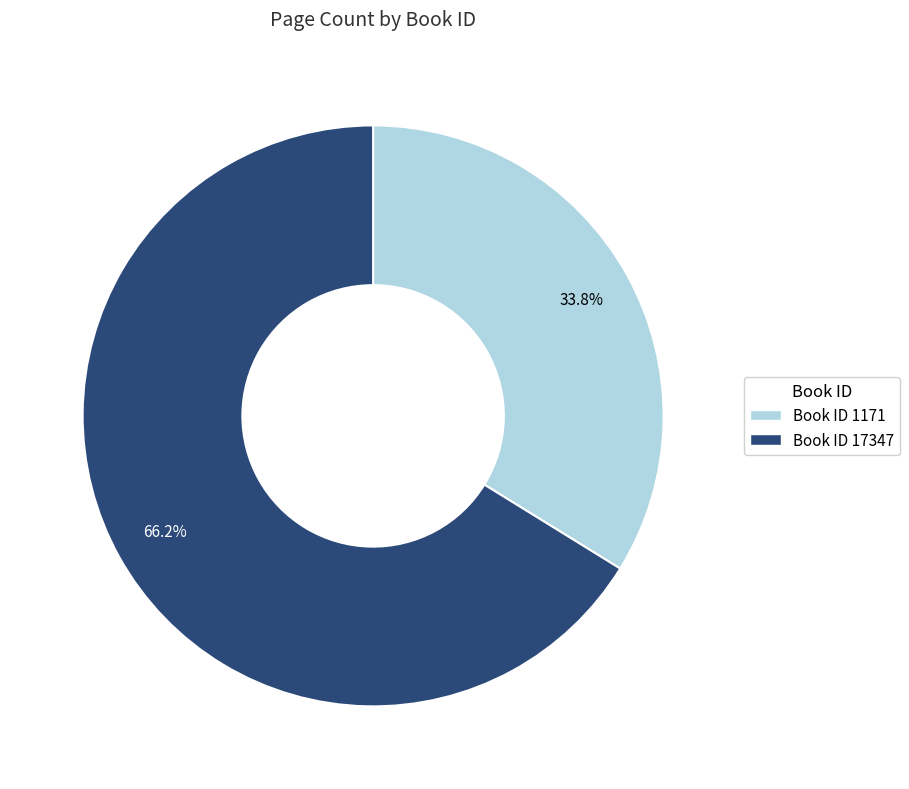

Which category accounts for the majority?

Book ID 17347